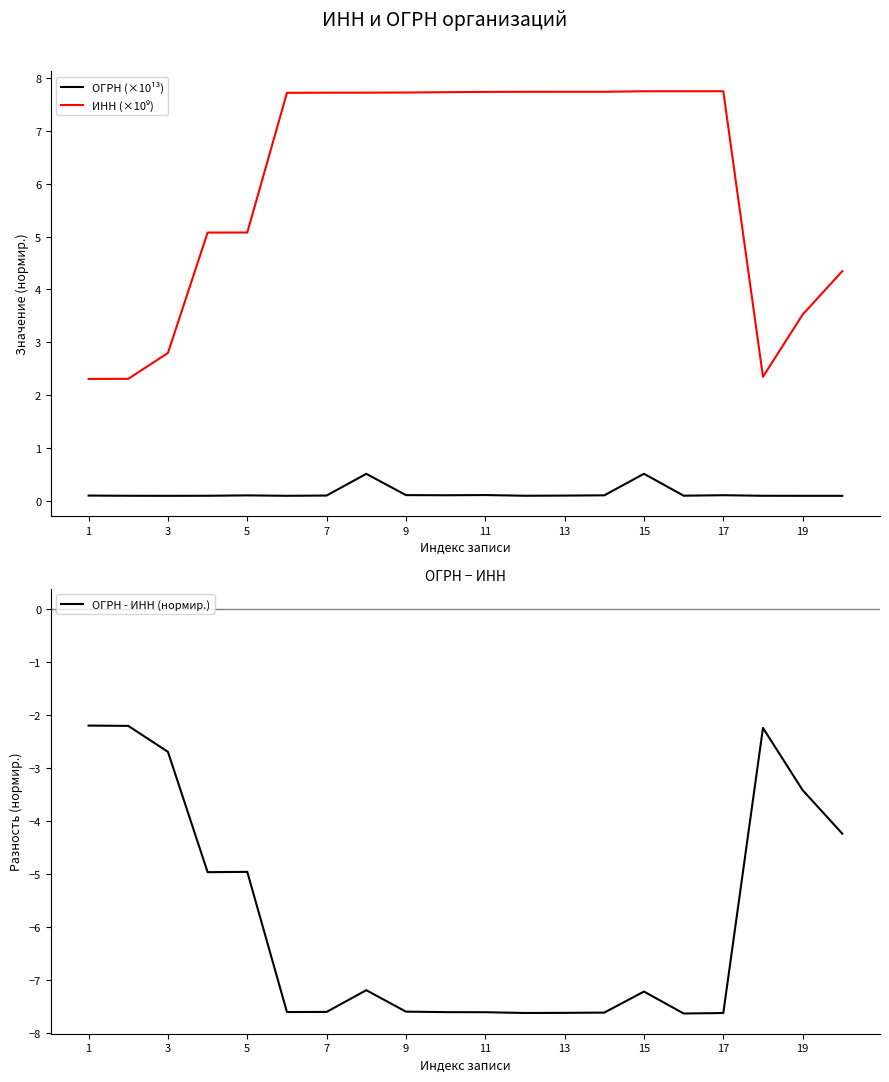

Reading left to right, transcribe all the data shown in this chart.

ОГРН (×10¹³): 0.1	0.1	0.1	0.1	0.1	0.1	0.1	0.5	0.1	0.1	0.1	0.1	0.1	0.1	0.5	0.1	0.1	0.1	0.1	0.1
ИНН (×10⁹): 2.3	2.3	2.8	5.1	5.1	7.7	7.7	7.7	7.7	7.7	7.7	7.7	7.7	7.7	7.7	7.7	7.7	2.4	3.5	4.3
ОГРН - ИНН (нормир.): -2.2	-2.2	-2.7	-5.0	-5.0	-7.6	-7.6	-7.2	-7.6	-7.6	-7.6	-7.6	-7.6	-7.6	-7.2	-7.6	-7.6	-2.2	-3.4	-4.2